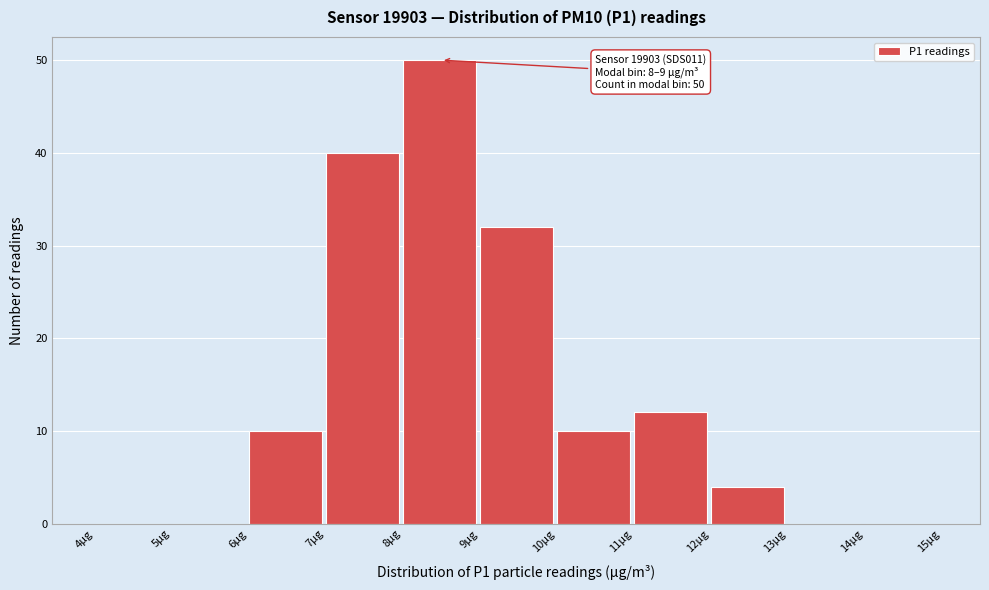

Which range on the x-axis has the tallest bar?

8 to 9